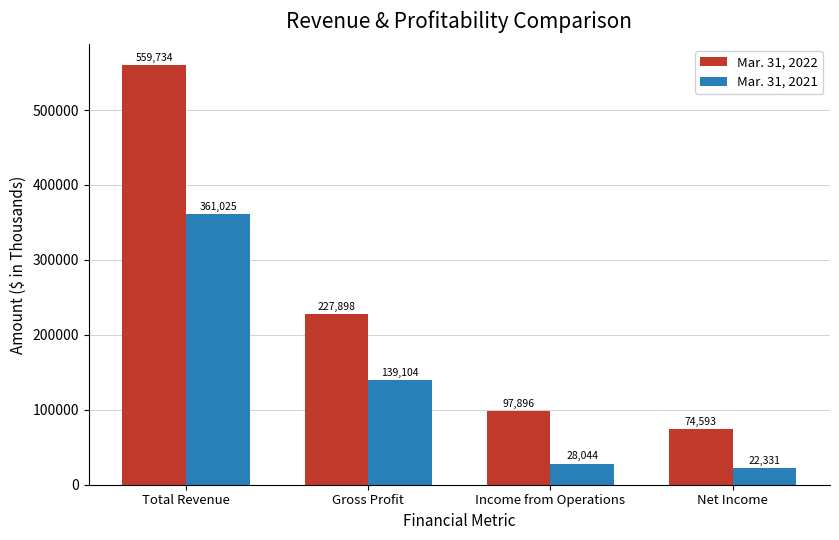

How many bars are there in total?

8